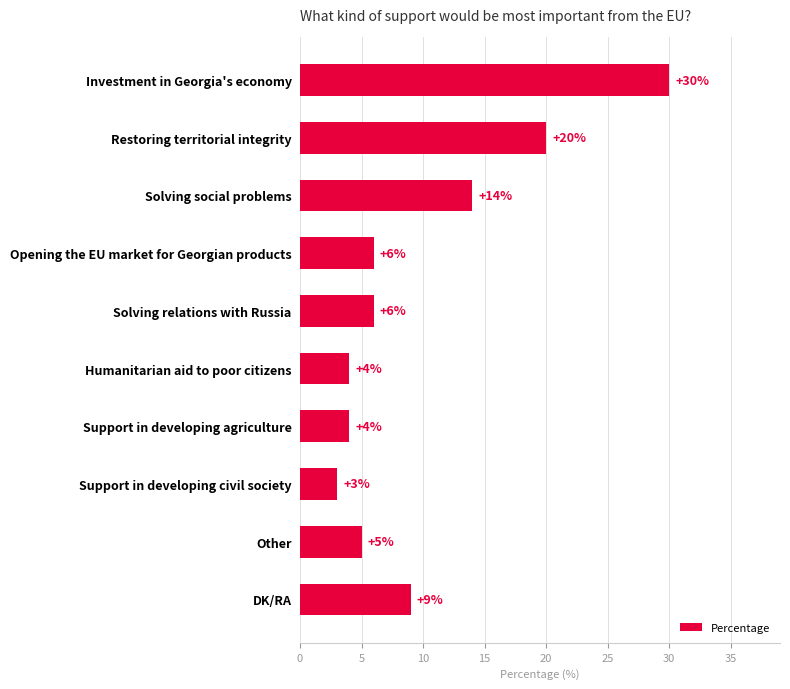

Where is the data nearest to the value 16?

Solving social problems